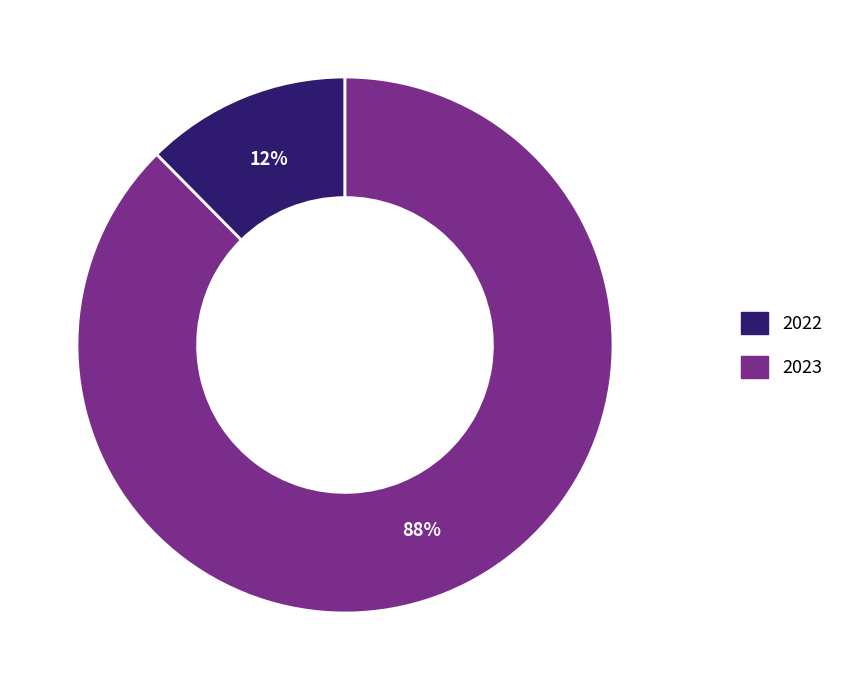

Does any single category account for the majority?

Yes